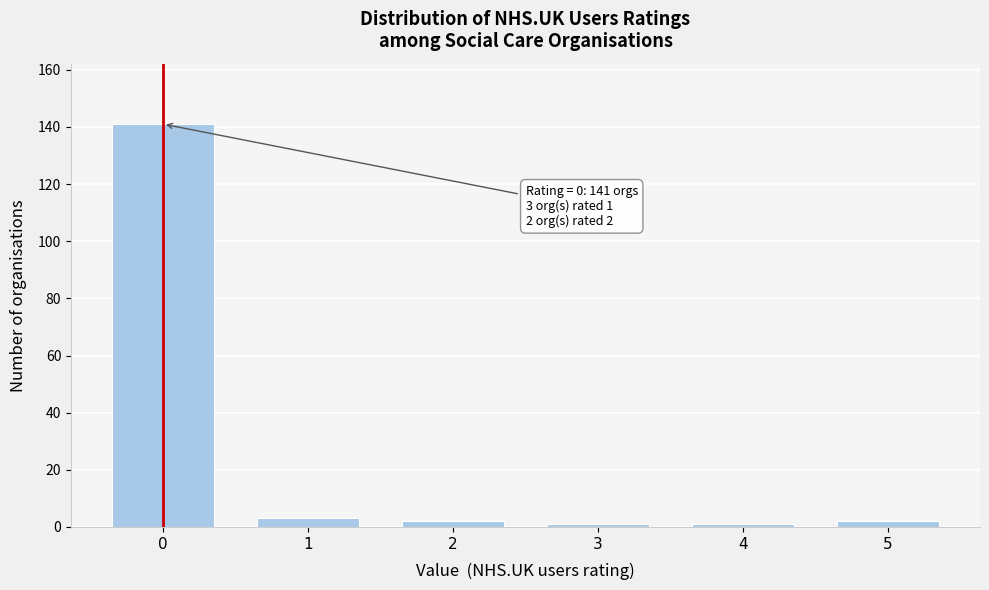

Reading left to right, transcribe all the data shown in this chart.

141	3	2	1	1	2